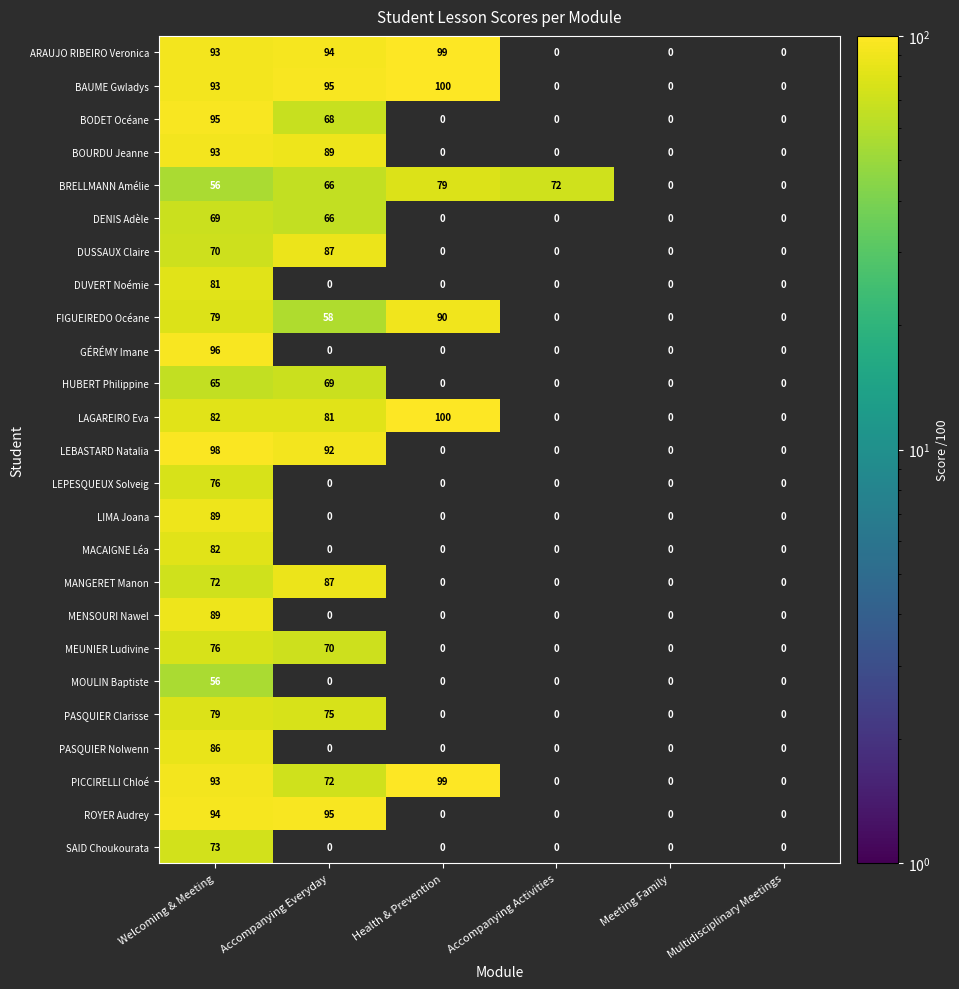

Which category has the highest value across all series?

Health & Prevention